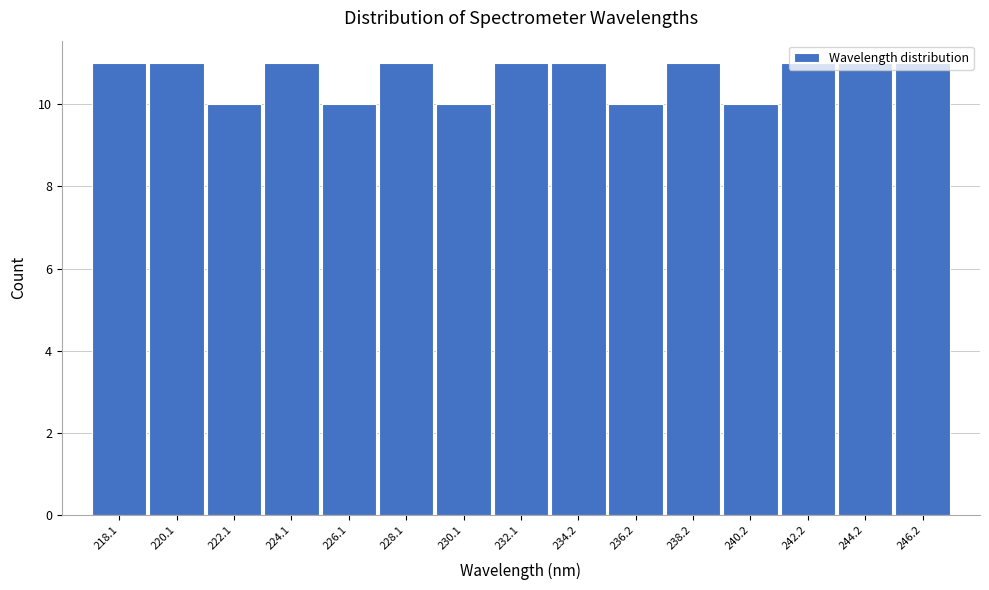

Is it true that the value at 222.1 is 4?

False